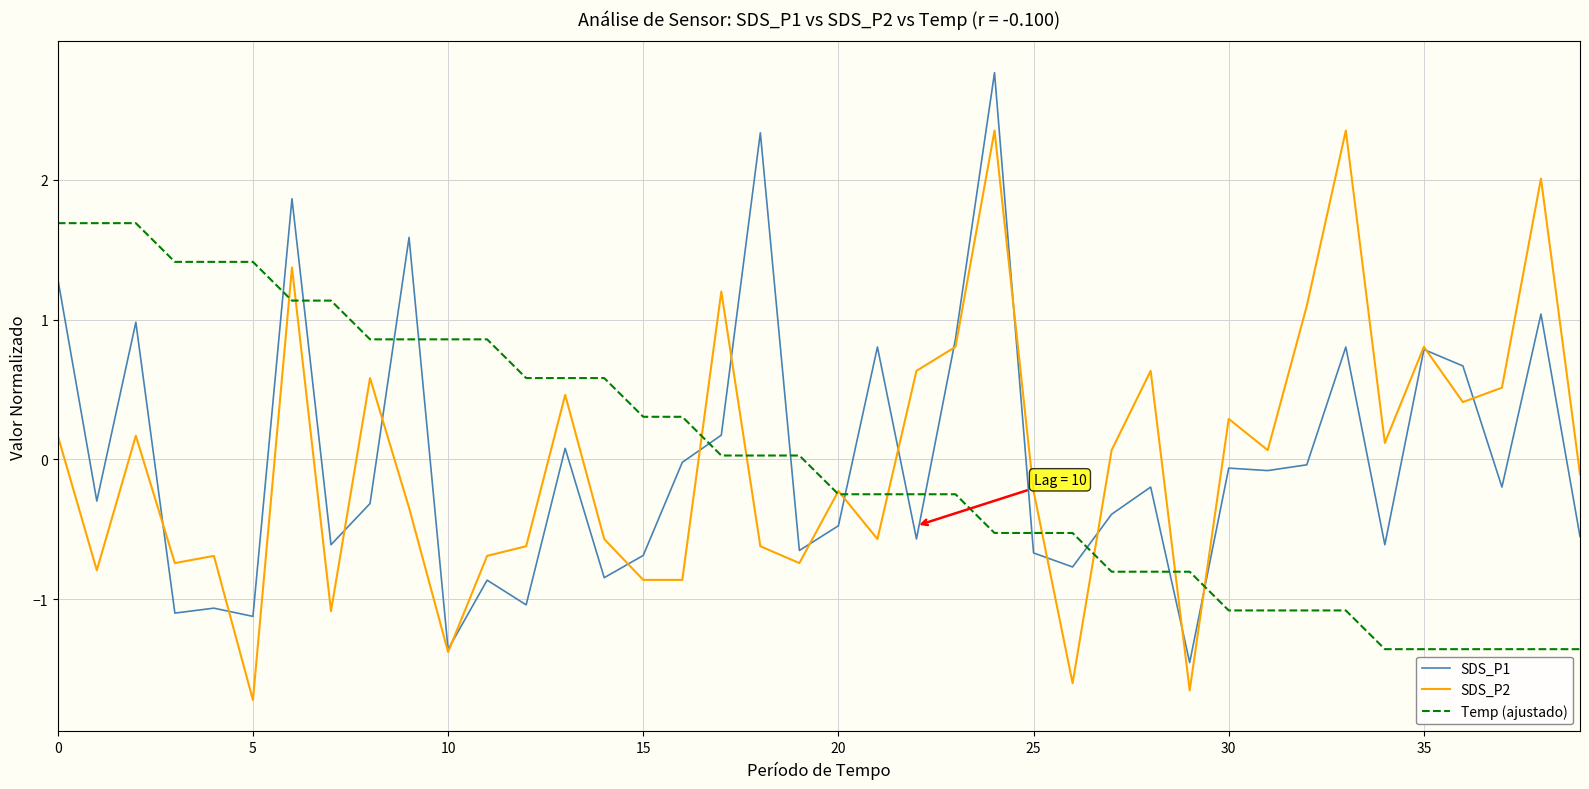

True or false: SDS_P1 and Temp (ajustado) intersect in this chart.

True